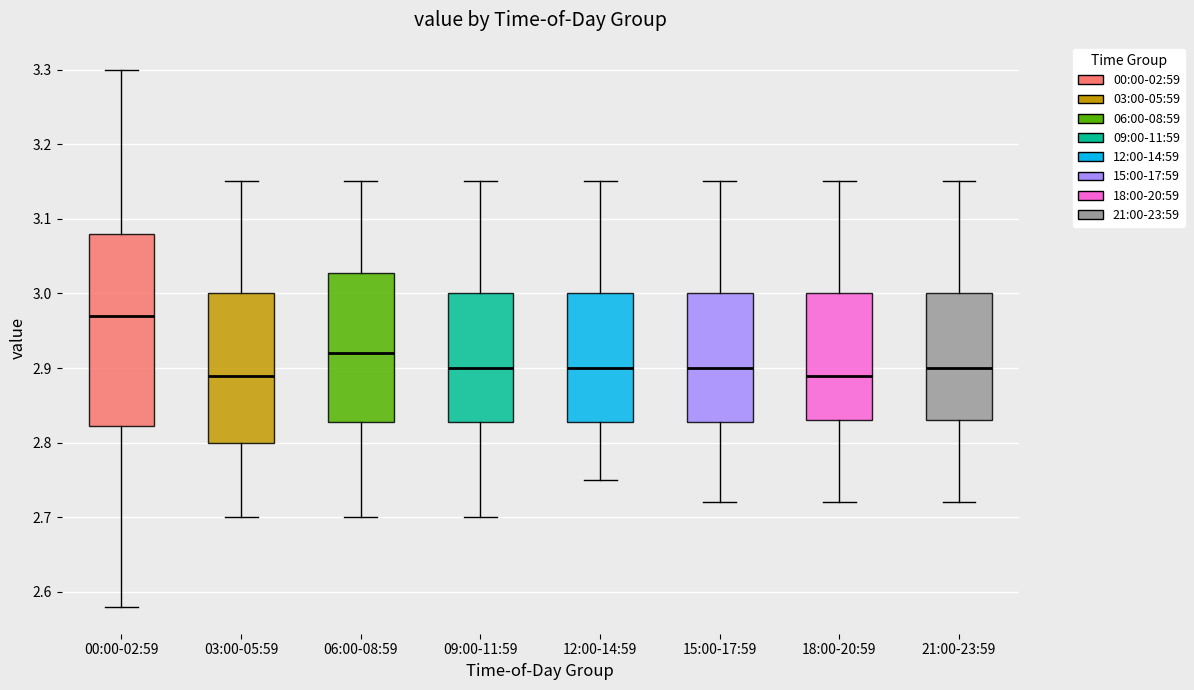

Reading left to right, read every box against the y-axis: the position of its median line, the range the box covers, and the ends of its whiskers. The values are not printed on the chart, so give them approximately, as read against the axis.

00:00-02:59: median 2.97, box 2.82 to 3.08, whiskers 2.58 to 3.30
03:00-05:59: median 2.89, box 2.80 to 3.00, whiskers 2.70 to 3.15
06:00-08:59: median 2.92, box 2.83 to 3.03, whiskers 2.70 to 3.15
09:00-11:59: median 2.90, box 2.83 to 3.00, whiskers 2.70 to 3.15
12:00-14:59: median 2.90, box 2.83 to 3.00, whiskers 2.75 to 3.15
15:00-17:59: median 2.90, box 2.83 to 3.00, whiskers 2.72 to 3.15
18:00-20:59: median 2.89, box 2.83 to 3.00, whiskers 2.72 to 3.15
21:00-23:59: median 2.90, box 2.83 to 3.00, whiskers 2.72 to 3.15